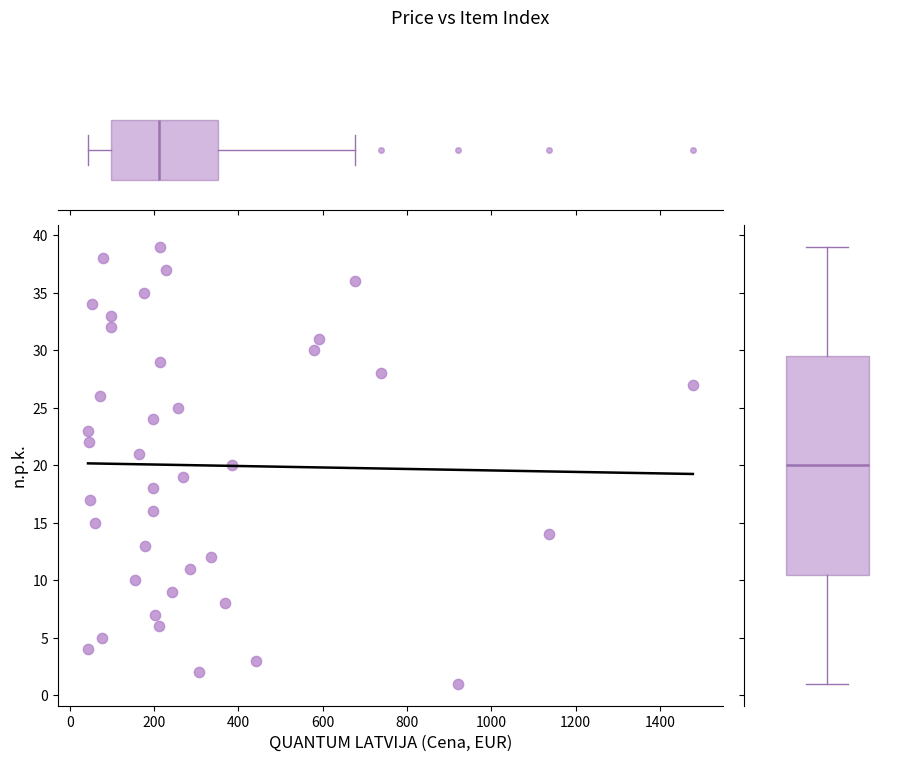

What is the range of Y values (max minus min)?

38